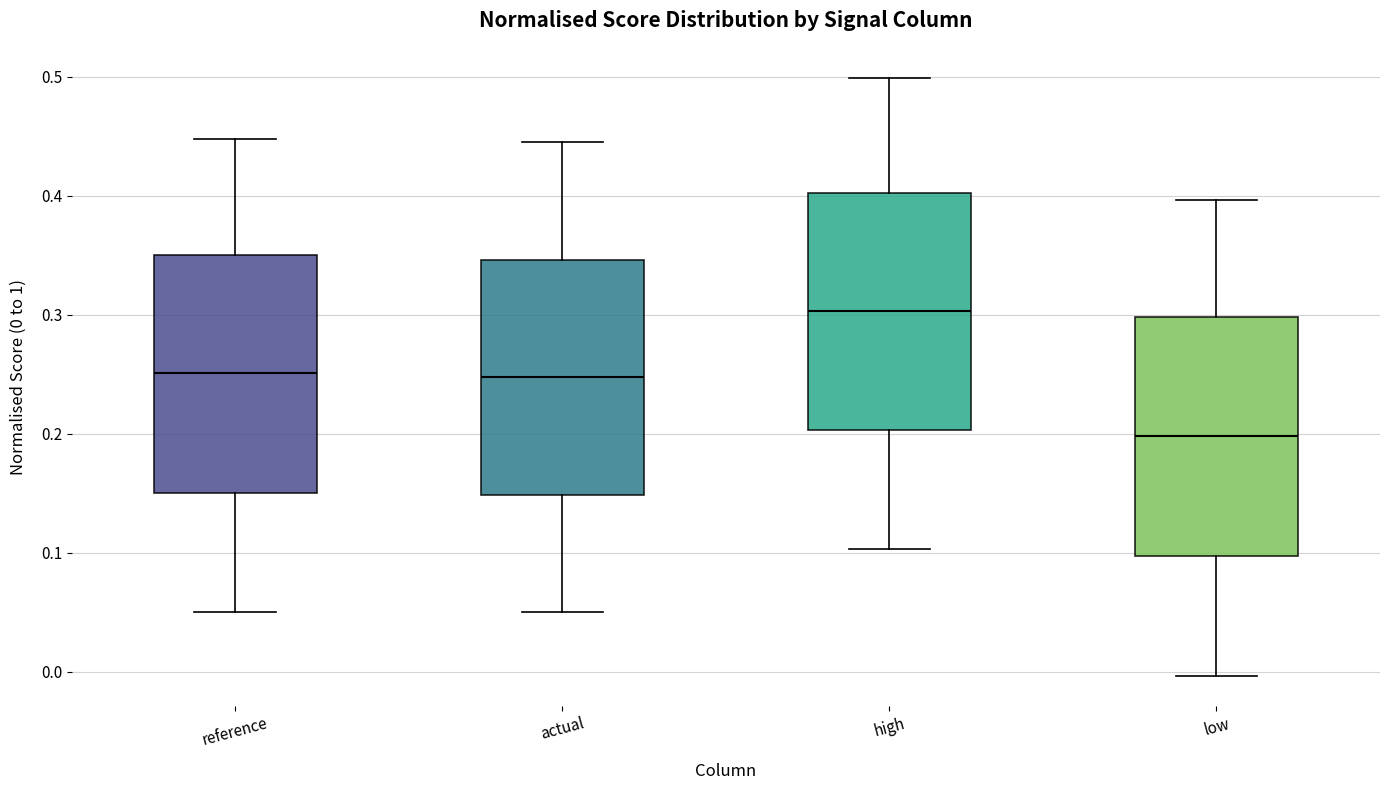

Where is the lower edge of the box for reference on the y-axis? The values are not printed on the chart, so give them approximately, as read against the axis.

0.15